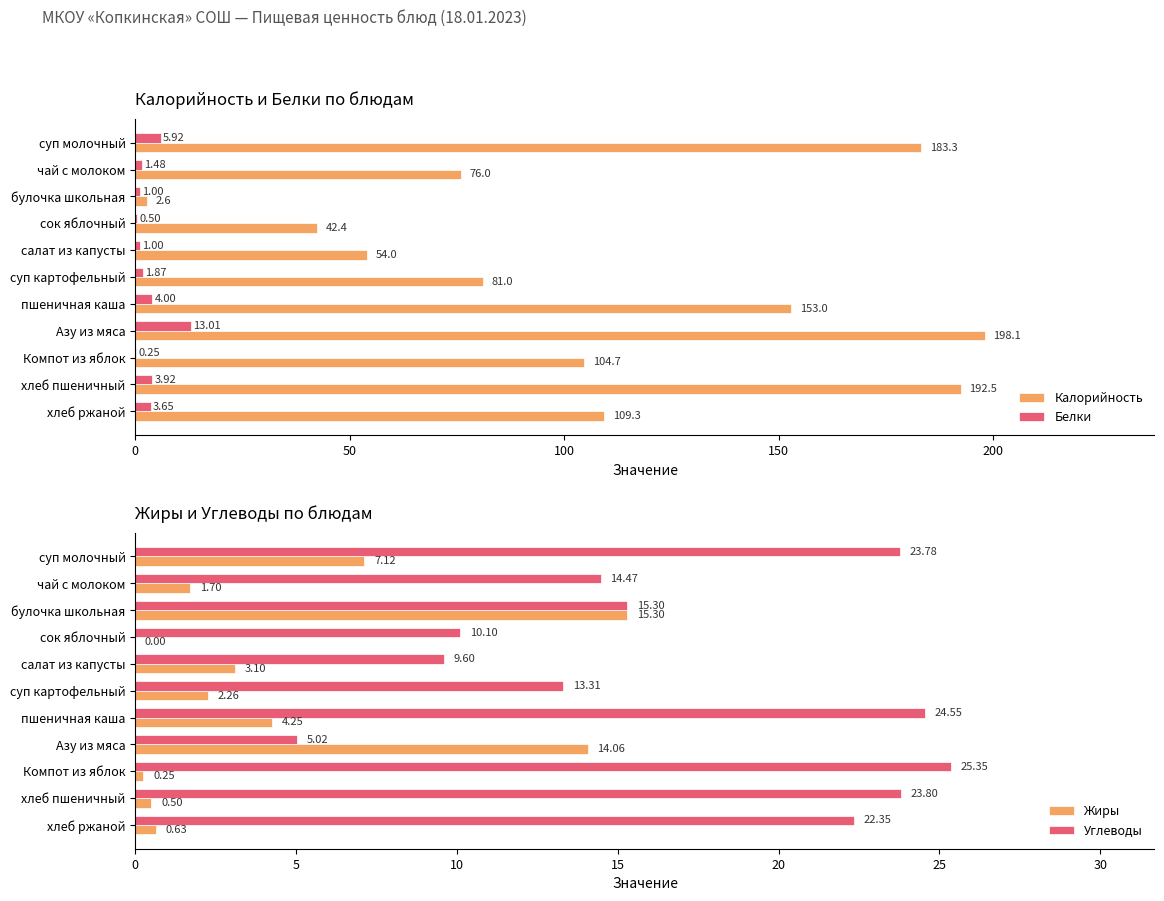

Reading left to right, transcribe all the data shown in this chart.

Калорийность: 183.3	76.0	2.6	42.4	54.0	81.0	153.0	198.1	104.7	192.5	109.3
Белки: 5.9	1.5	1.0	0.5	1.0	1.9	4.0	13.0	0.2	3.9	3.6
Жиры: 7.1	1.7	15.3	0.0	3.1	2.3	4.2	14.1	0.2	0.5	0.6
Углеводы: 23.8	14.5	15.3	10.1	9.6	13.3	24.6	5.0	25.4	23.8	22.4